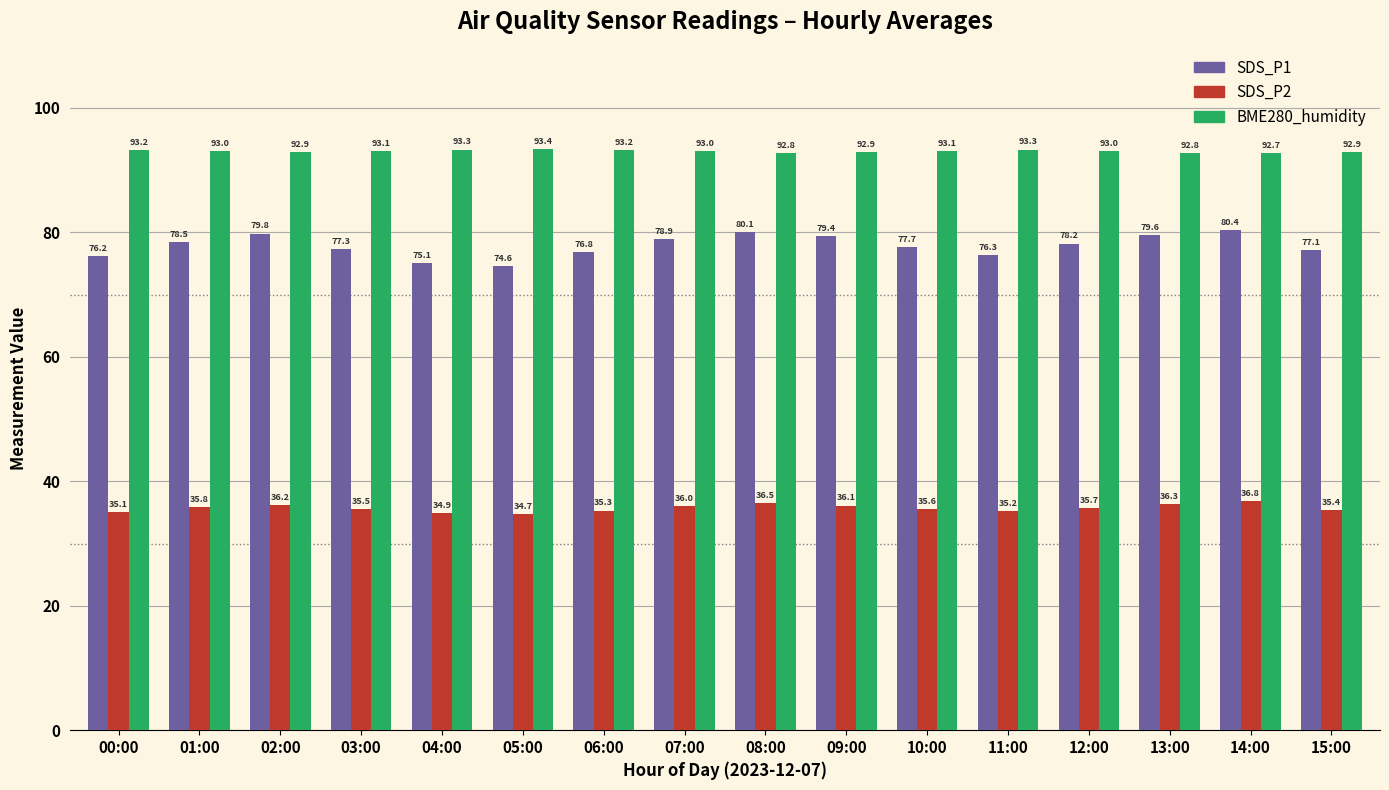

List the series in order of their overall mean, highest first.

BME280_humidity, SDS_P1, SDS_P2